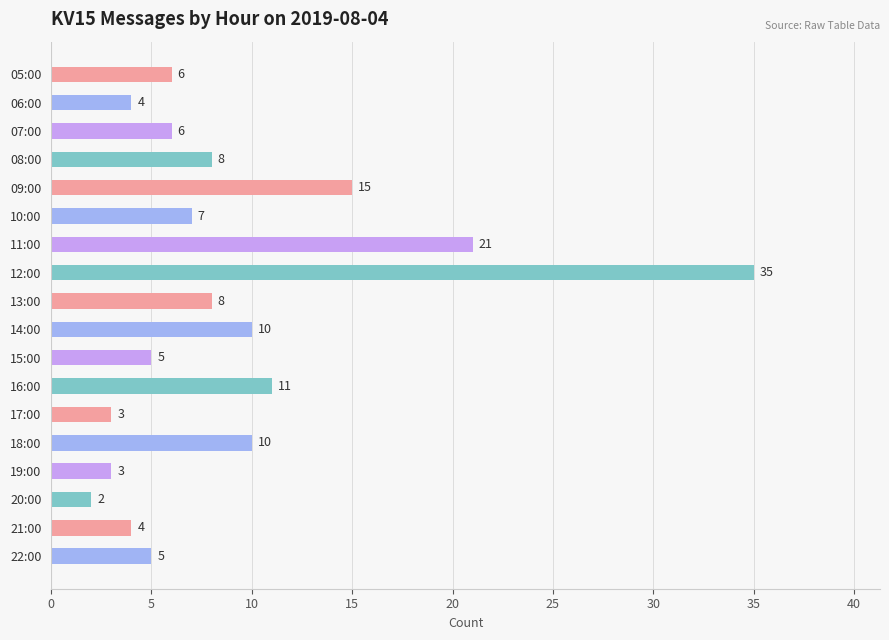

What is the ratio of the value at 18:00 to the value at 20:00?

5.0